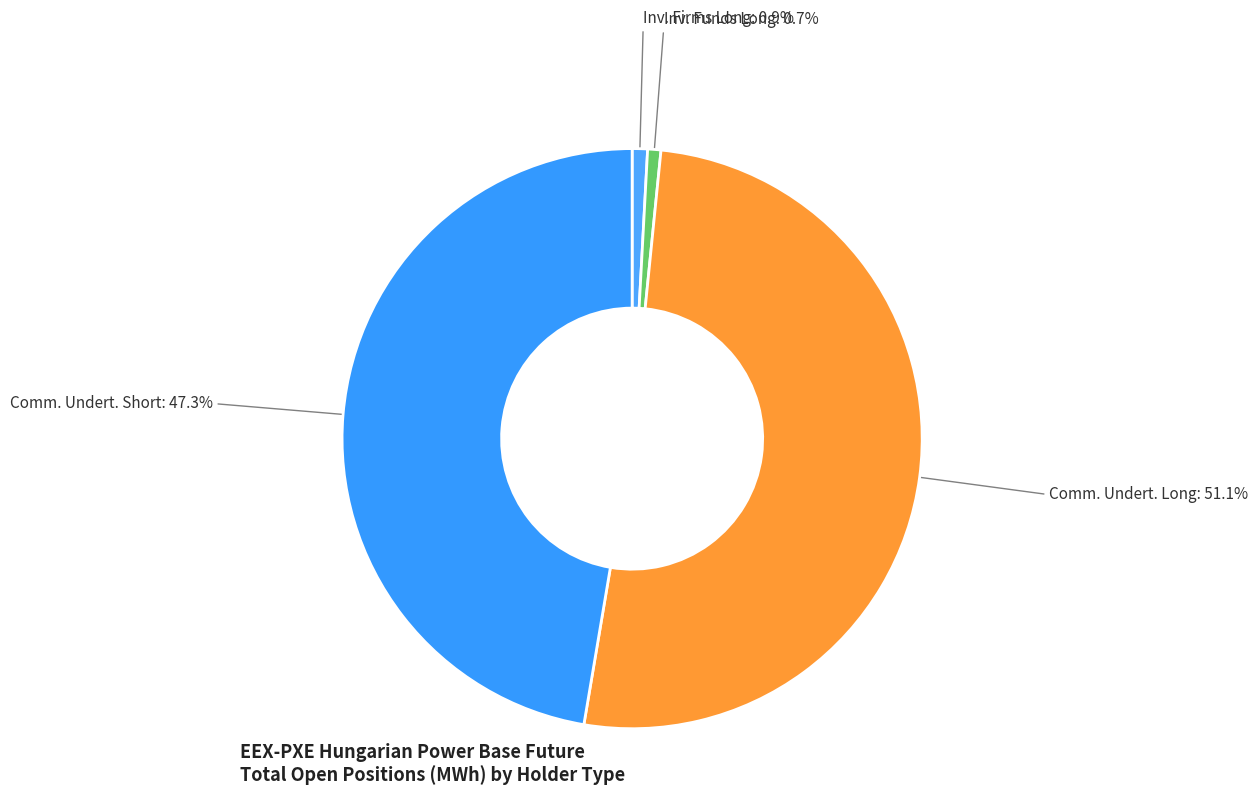

Which category has the biggest portion of the pie?

Comm. Undert. Long